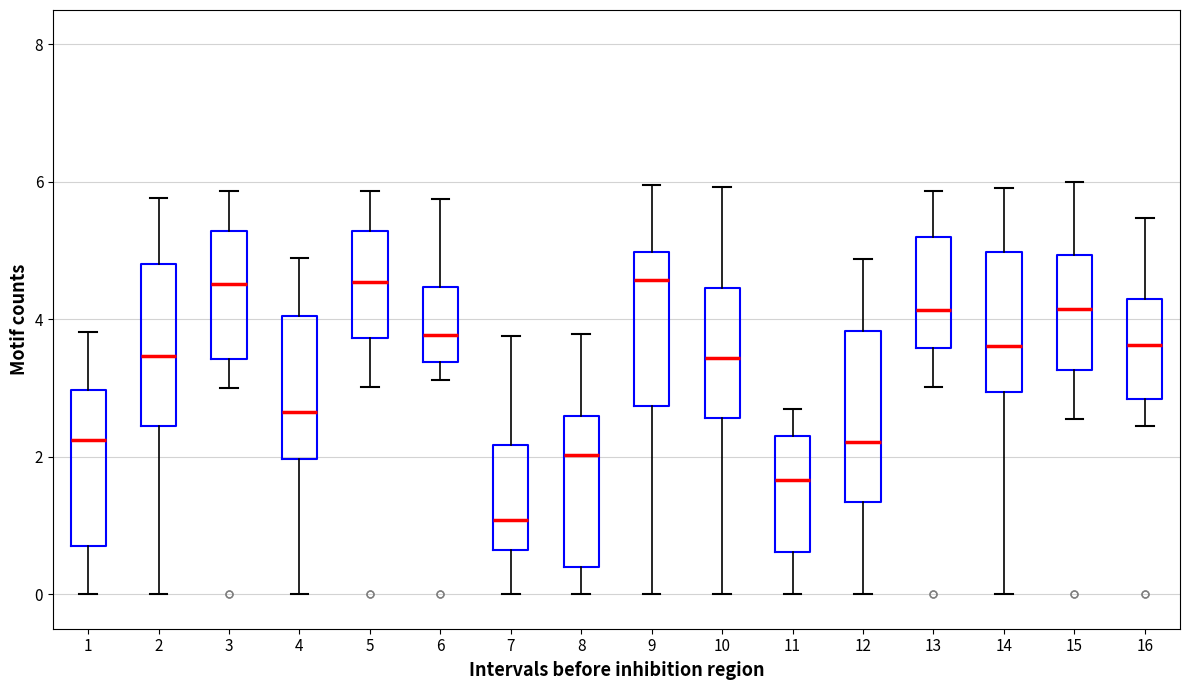

Which box's median line is the lowest?

7